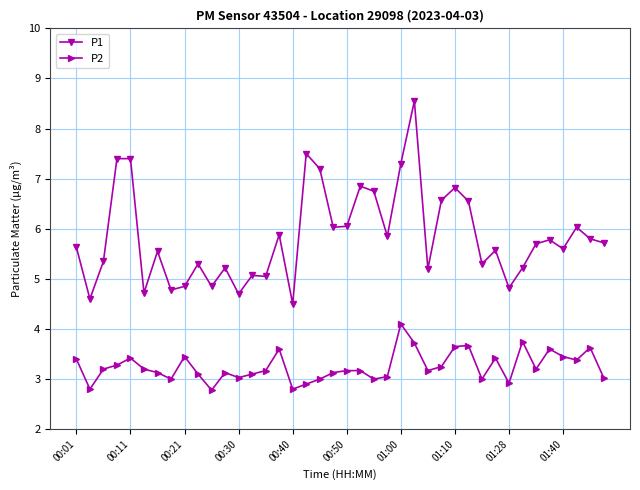

How many lines are shown in the chart?

2